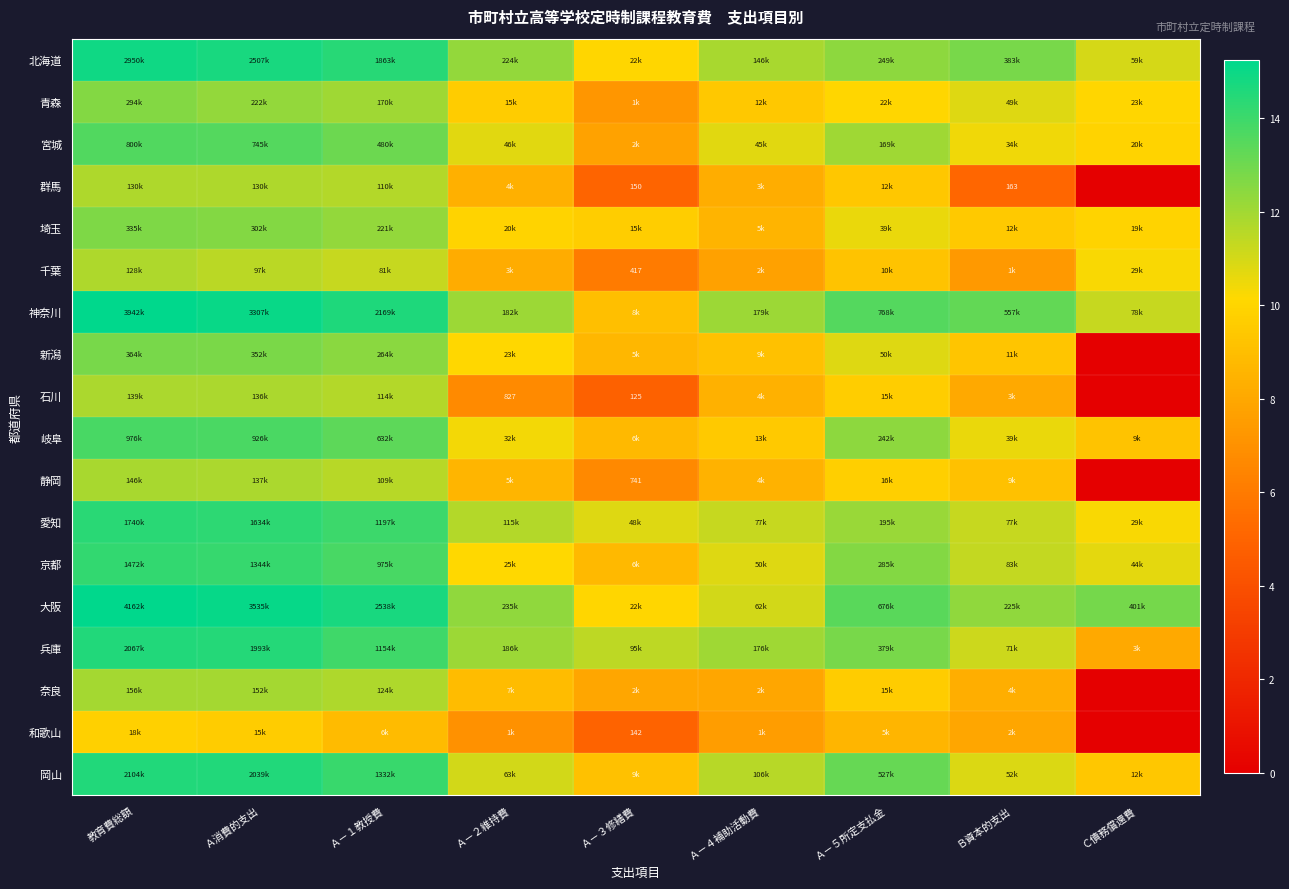

Count the number of data series in this chart.

18